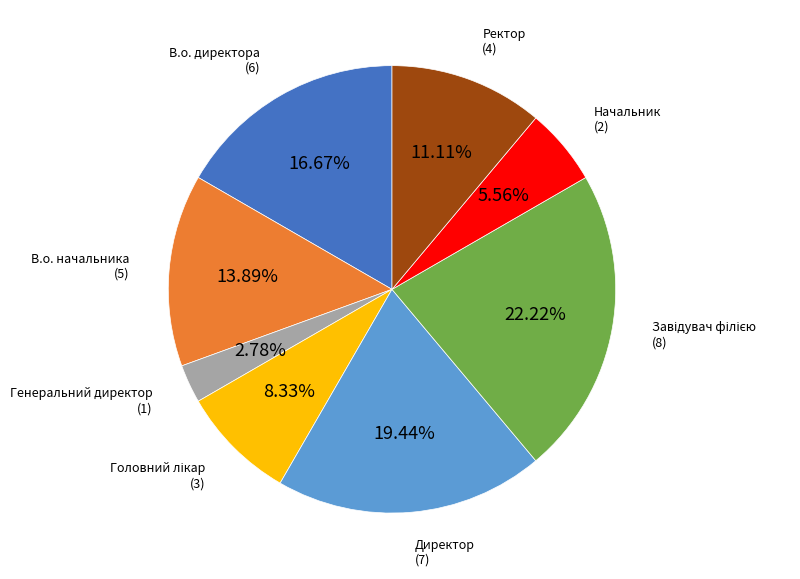

Is there any slice that represents more than half of the pie?

No